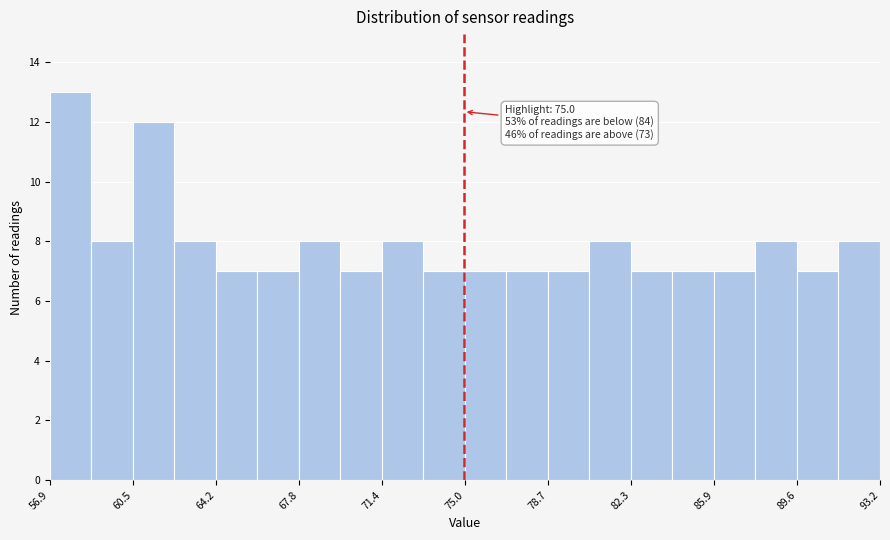

Read against the x-axis, roughly where is the centre of the tallest bar?

58.0